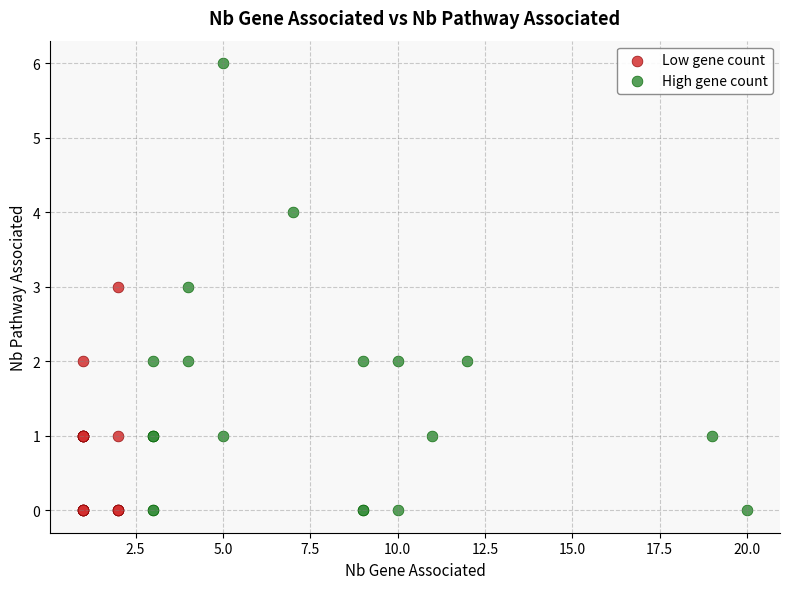

Which series reaches the maximum Y coordinate?

High gene count